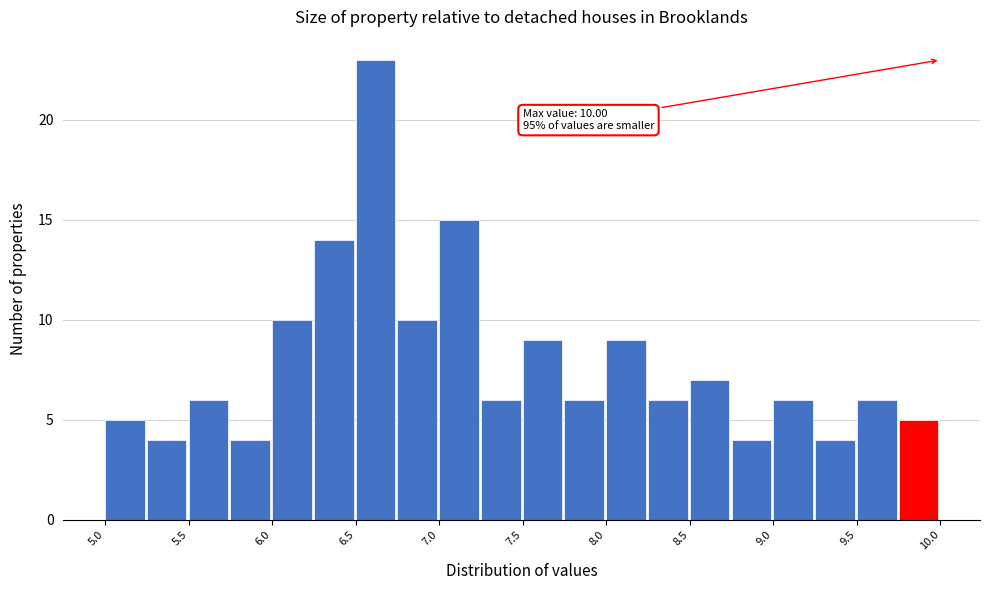

Over which range of the x-axis is the bar tallest?

6.50 to 6.75